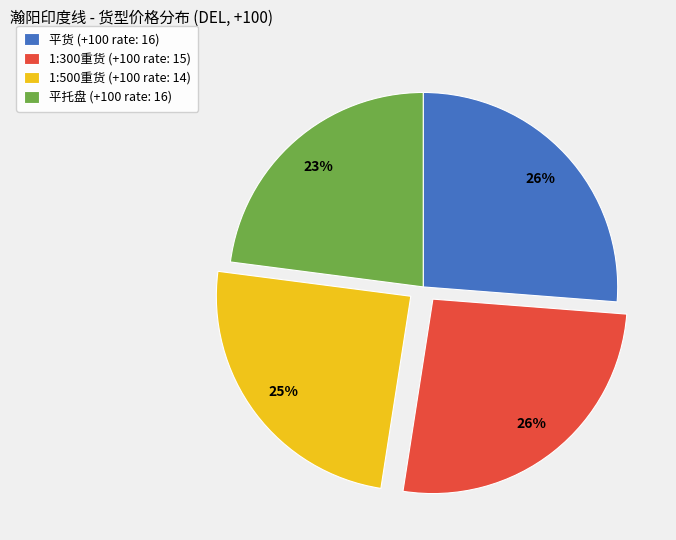

To the nearest percent, what is the difference between the largest and smallest slice percentages?

3%